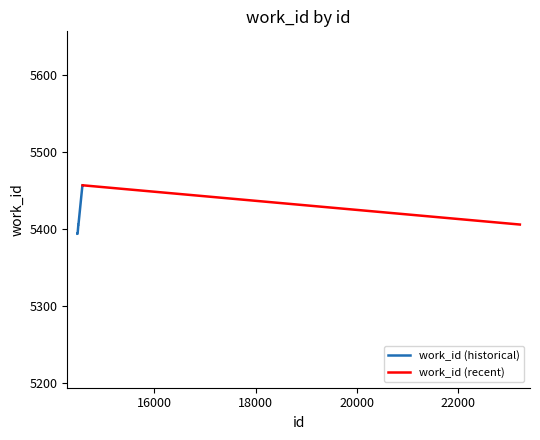

What is the highest value of the work_id (historical) series?

5457